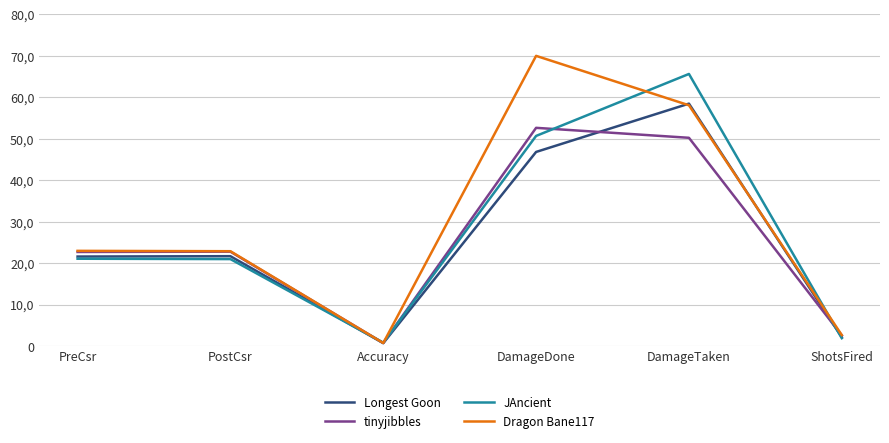

At PostCsr, list the series in order from smallest to largest.

JAncient, Longest Goon, tinyjibbles, Dragon Bane117